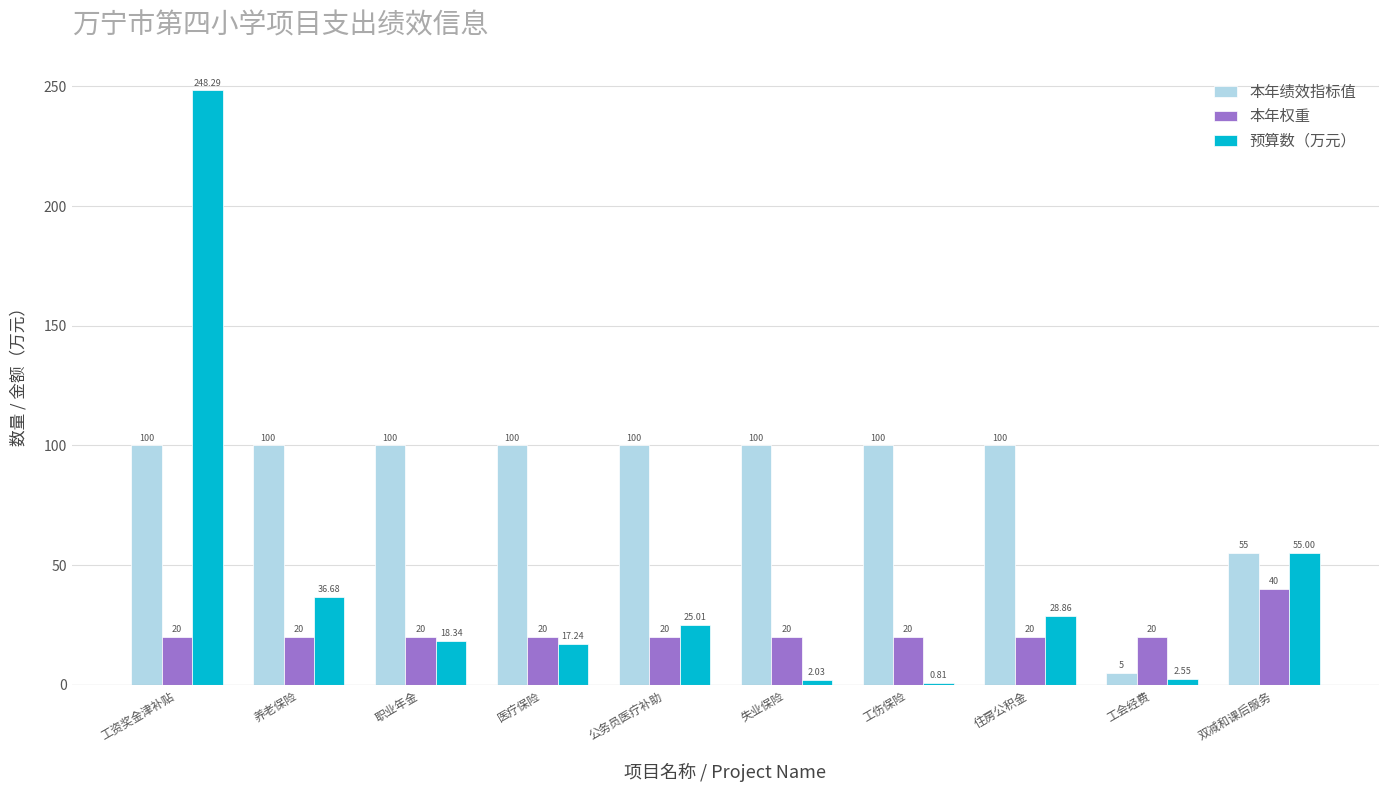

How many distinct data groups are displayed?

3